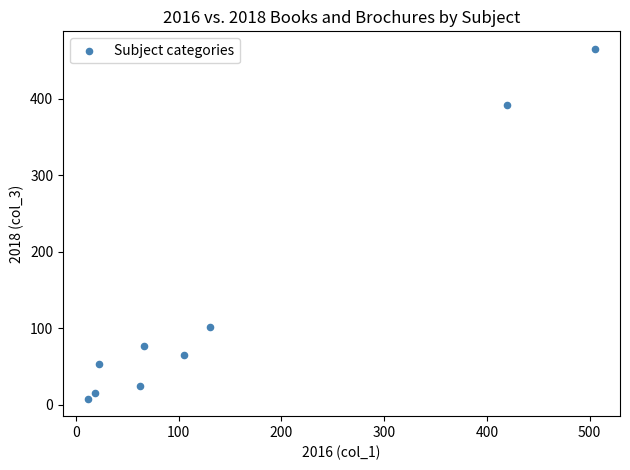

What Y value in the scatter plot is closest to 236?

102